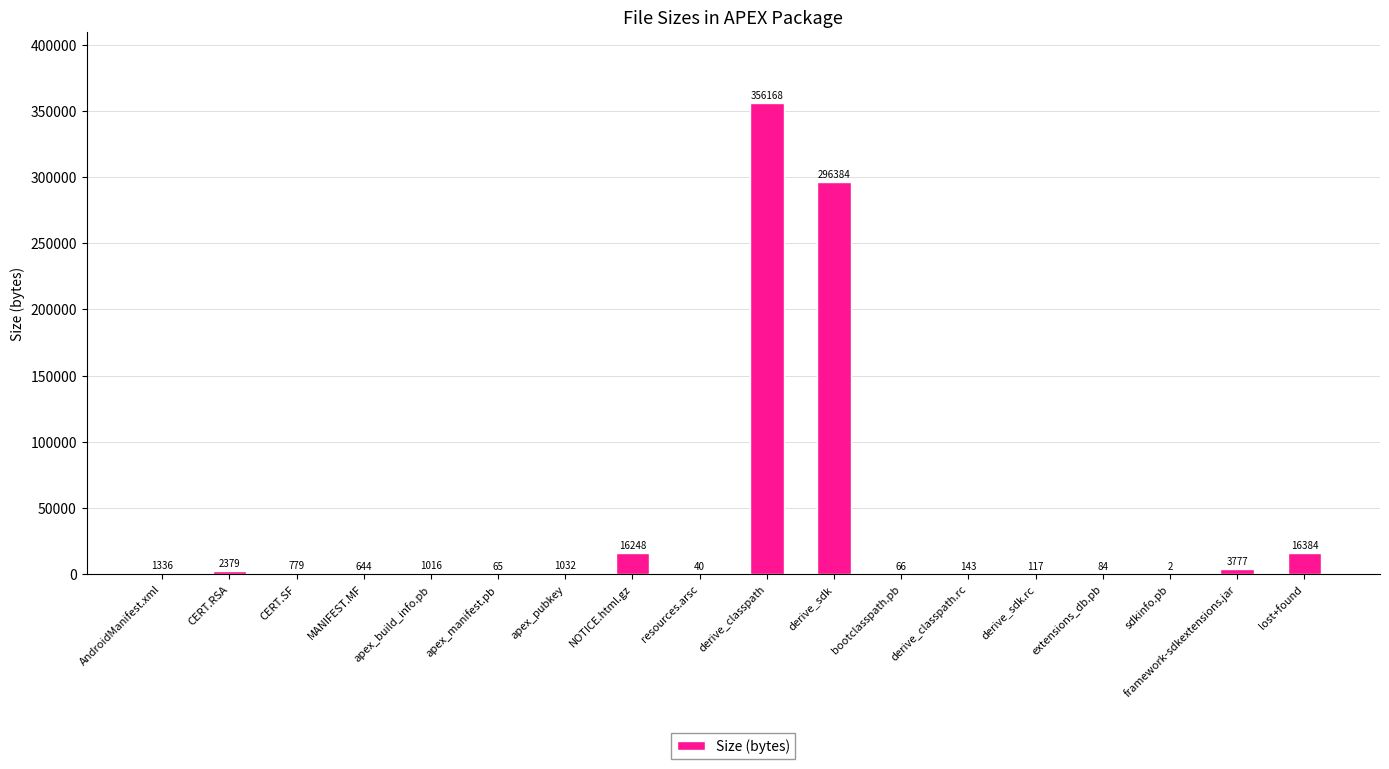

What is the difference between the values at apex_build_info.pb and derive_classpath?

355152